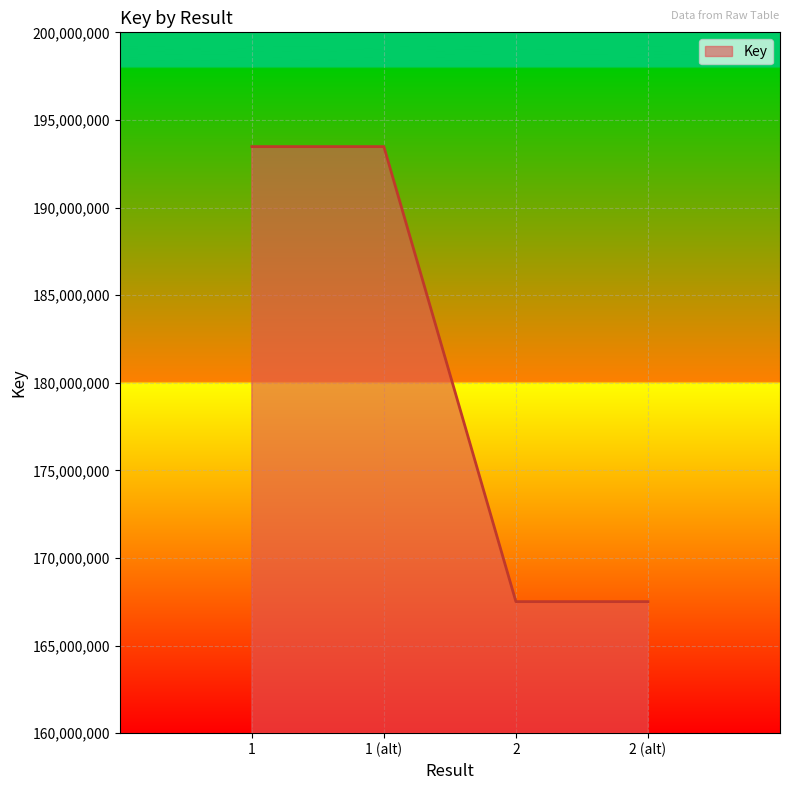

Between 2 and 1 (alt), which is larger?

1 (alt)